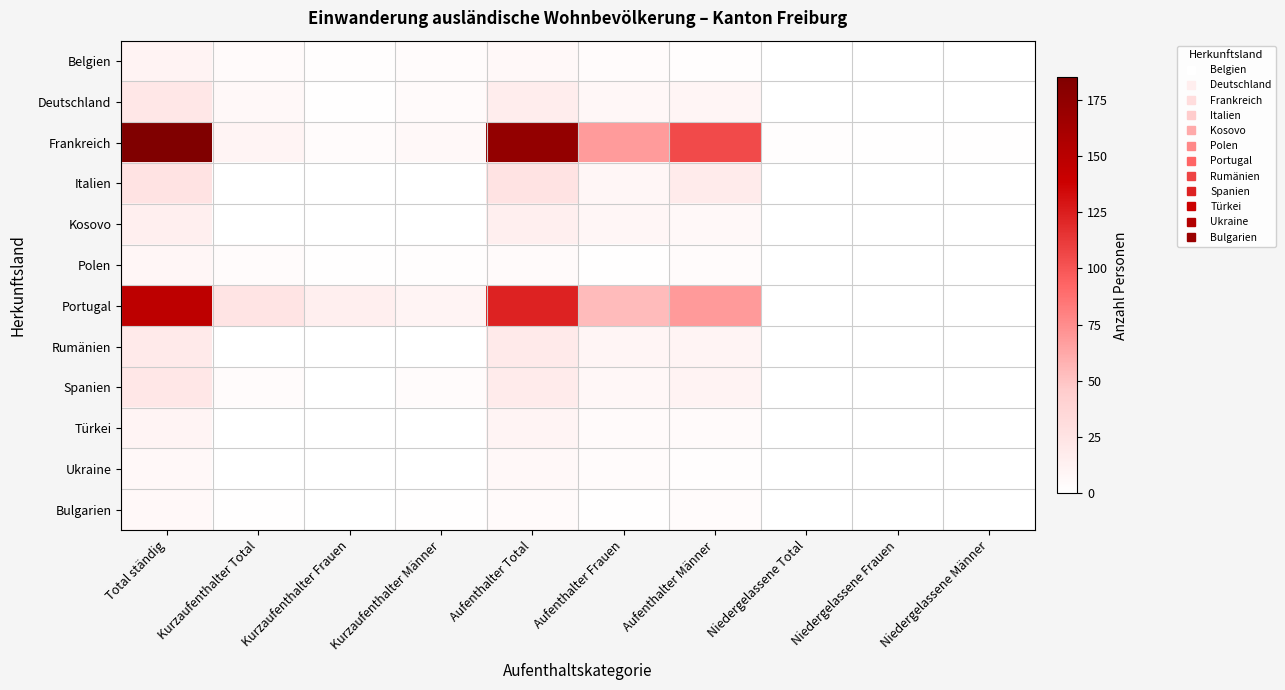

Reading right to left, what are all the values shown in this chart?

Belgien: Niedergelassene Männer=0	Niedergelassene Frauen=0	Niedergelassene Total=0	Aufenthalter Männer=2	Aufenthalter Frauen=4	Aufenthalter Total=6	Kurzaufenthalter Männer=3	Kurzaufenthalter Frauen=2	Kurzaufenthalter Total=5	Total ständig=11
Deutschland: Niedergelassene Männer=0	Niedergelassene Frauen=0	Niedergelassene Total=0	Aufenthalter Männer=9	Aufenthalter Frauen=7	Aufenthalter Total=16	Kurzaufenthalter Männer=5	Kurzaufenthalter Frauen=1	Kurzaufenthalter Total=6	Total ständig=22
Frankreich: Niedergelassene Männer=1	Niedergelassene Frauen=1	Niedergelassene Total=2	Aufenthalter Männer=105	Aufenthalter Frauen=68	Aufenthalter Total=173	Kurzaufenthalter Männer=6	Kurzaufenthalter Frauen=4	Kurzaufenthalter Total=10	Total ständig=185
Italien: Niedergelassene Männer=0	Niedergelassene Frauen=0	Niedergelassene Total=0	Aufenthalter Männer=18	Aufenthalter Frauen=8	Aufenthalter Total=26	Kurzaufenthalter Männer=0	Kurzaufenthalter Frauen=0	Kurzaufenthalter Total=0	Total ständig=26
Kosovo: Niedergelassene Männer=0	Niedergelassene Frauen=0	Niedergelassene Total=0	Aufenthalter Männer=6	Aufenthalter Frauen=8	Aufenthalter Total=14	Kurzaufenthalter Männer=0	Kurzaufenthalter Frauen=0	Kurzaufenthalter Total=0	Total ständig=14
Polen: Niedergelassene Männer=0	Niedergelassene Frauen=0	Niedergelassene Total=0	Aufenthalter Männer=4	Aufenthalter Frauen=1	Aufenthalter Total=5	Kurzaufenthalter Männer=2	Kurzaufenthalter Frauen=1	Kurzaufenthalter Total=3	Total ständig=8
Portugal: Niedergelassene Männer=0	Niedergelassene Frauen=0	Niedergelassene Total=0	Aufenthalter Männer=69	Aufenthalter Frauen=54	Aufenthalter Total=123	Kurzaufenthalter Männer=10	Kurzaufenthalter Frauen=14	Kurzaufenthalter Total=24	Total ständig=147
Rumänien: Niedergelassene Männer=0	Niedergelassene Frauen=0	Niedergelassene Total=0	Aufenthalter Männer=10	Aufenthalter Frauen=9	Aufenthalter Total=19	Kurzaufenthalter Männer=0	Kurzaufenthalter Frauen=0	Kurzaufenthalter Total=0	Total ständig=19
Spanien: Niedergelassene Männer=0	Niedergelassene Frauen=0	Niedergelassene Total=0	Aufenthalter Männer=11	Aufenthalter Frauen=7	Aufenthalter Total=18	Kurzaufenthalter Männer=3	Kurzaufenthalter Frauen=0	Kurzaufenthalter Total=3	Total ständig=21
Türkei: Niedergelassene Männer=0	Niedergelassene Frauen=0	Niedergelassene Total=0	Aufenthalter Männer=5	Aufenthalter Frauen=5	Aufenthalter Total=10	Kurzaufenthalter Männer=0	Kurzaufenthalter Frauen=0	Kurzaufenthalter Total=0	Total ständig=10
Ukraine: Niedergelassene Männer=0	Niedergelassene Frauen=0	Niedergelassene Total=0	Aufenthalter Männer=2	Aufenthalter Frauen=4	Aufenthalter Total=6	Kurzaufenthalter Männer=0	Kurzaufenthalter Frauen=0	Kurzaufenthalter Total=0	Total ständig=6
Bulgarien: Niedergelassene Männer=0	Niedergelassene Frauen=0	Niedergelassene Total=0	Aufenthalter Männer=4	Aufenthalter Frauen=1	Aufenthalter Total=5	Kurzaufenthalter Männer=1	Kurzaufenthalter Frauen=0	Kurzaufenthalter Total=1	Total ständig=6